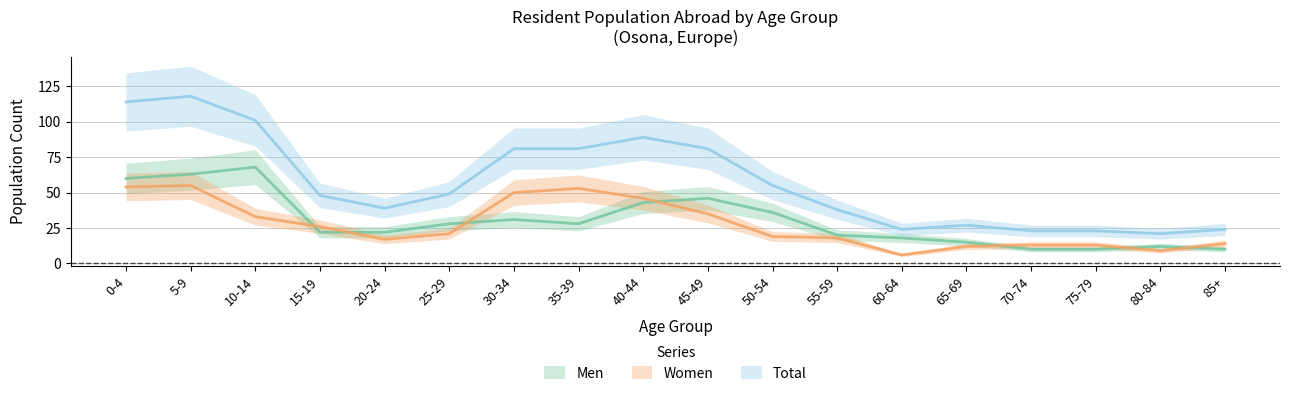

Which has a higher value, 70-74 or 75-79?

70-74